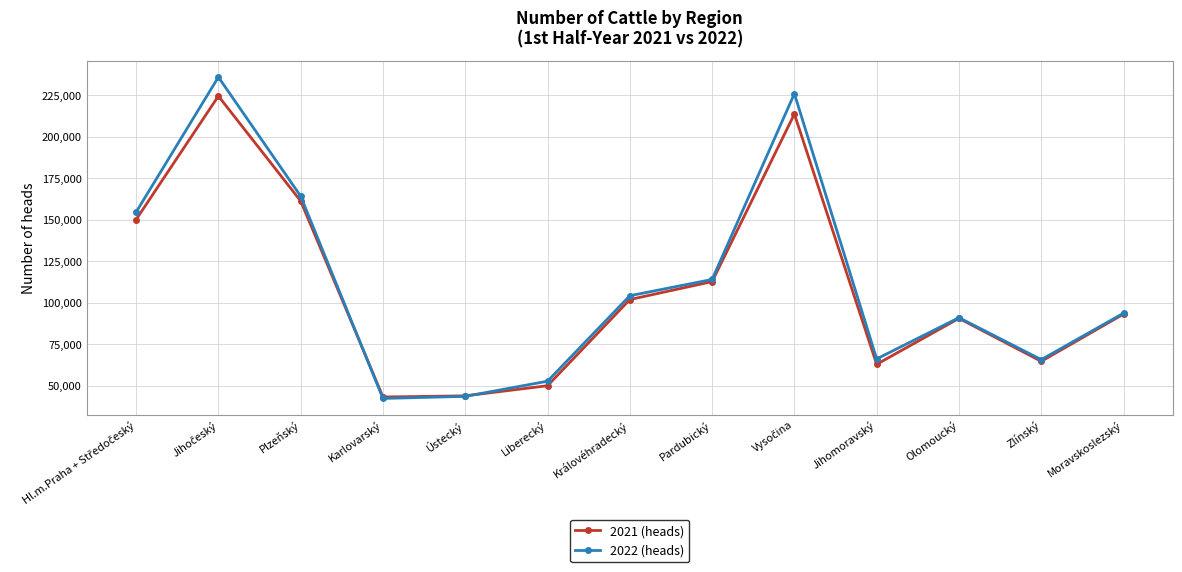

How many values in the 2022 (heads) series are below 93741?

6